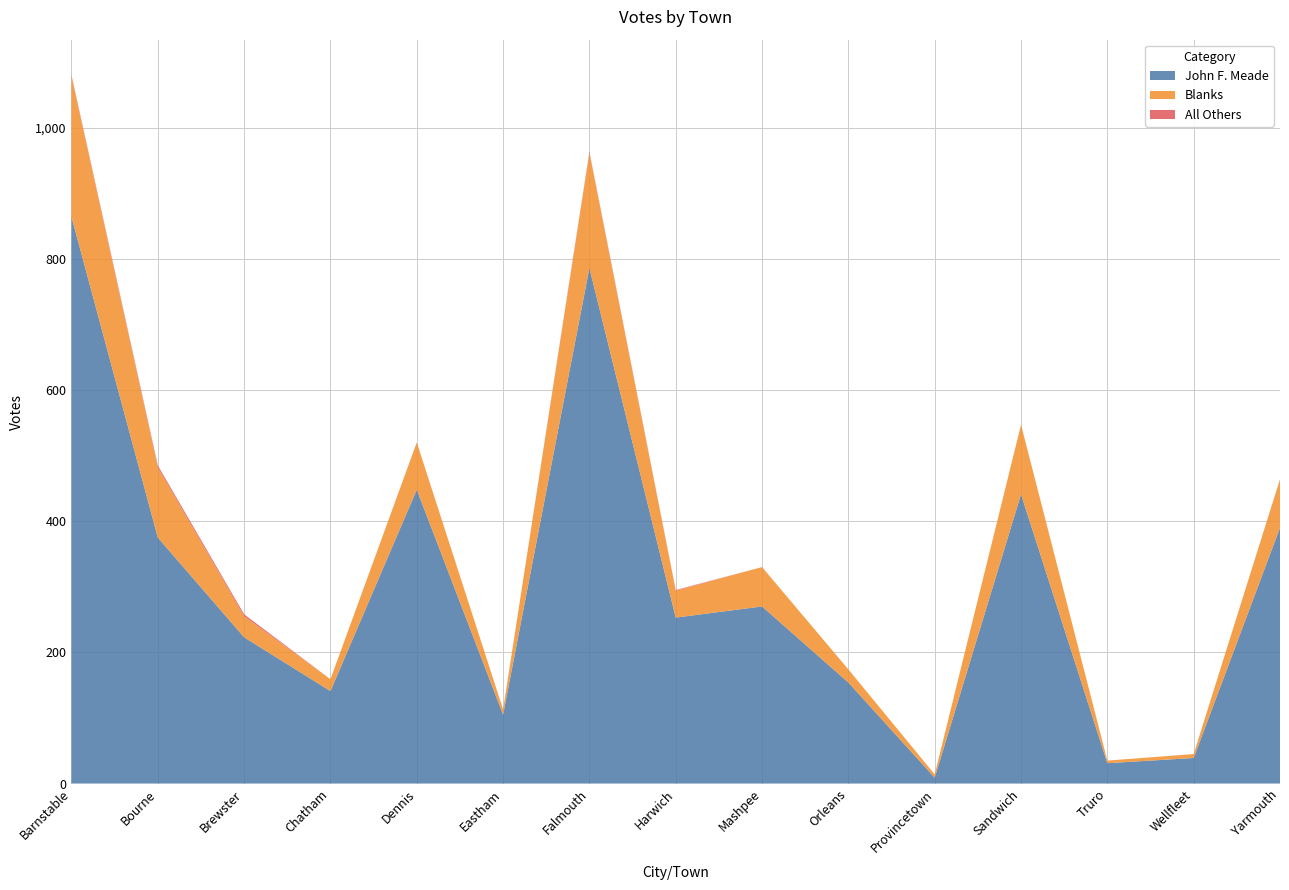

Reading left to right, what are all the values shown in this chart?

John F. Meade: 864	375	223	141	448	105	786	253	270	154	9	441	31	39	390
Blanks: 214	107	32	18	72	8	175	41	60	20	5	106	4	6	74
All Others: 2	3	3	0	0	0	2	1	0	0	0	0	0	0	0